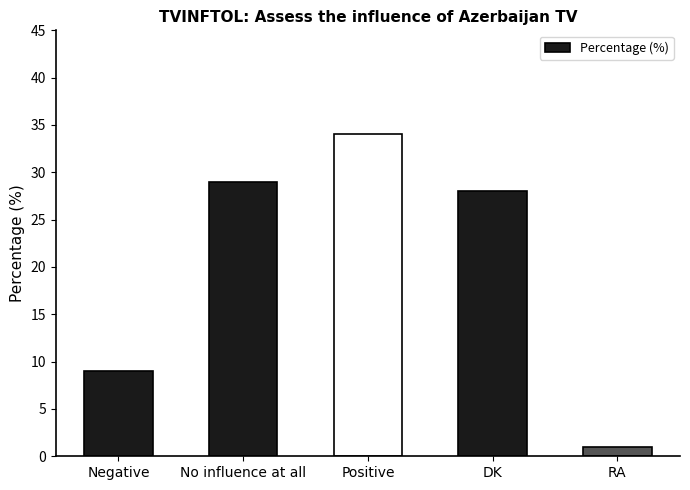

Where does the data first go above 28?

No influence at all